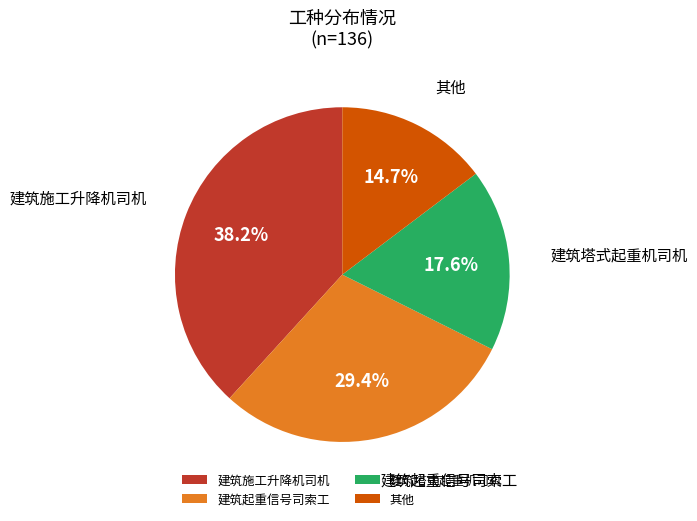

Rank the categories by value from highest to lowest.

建筑施工升降机司机, 建筑起重信号司索工, 建筑塔式起重机司机, 其他